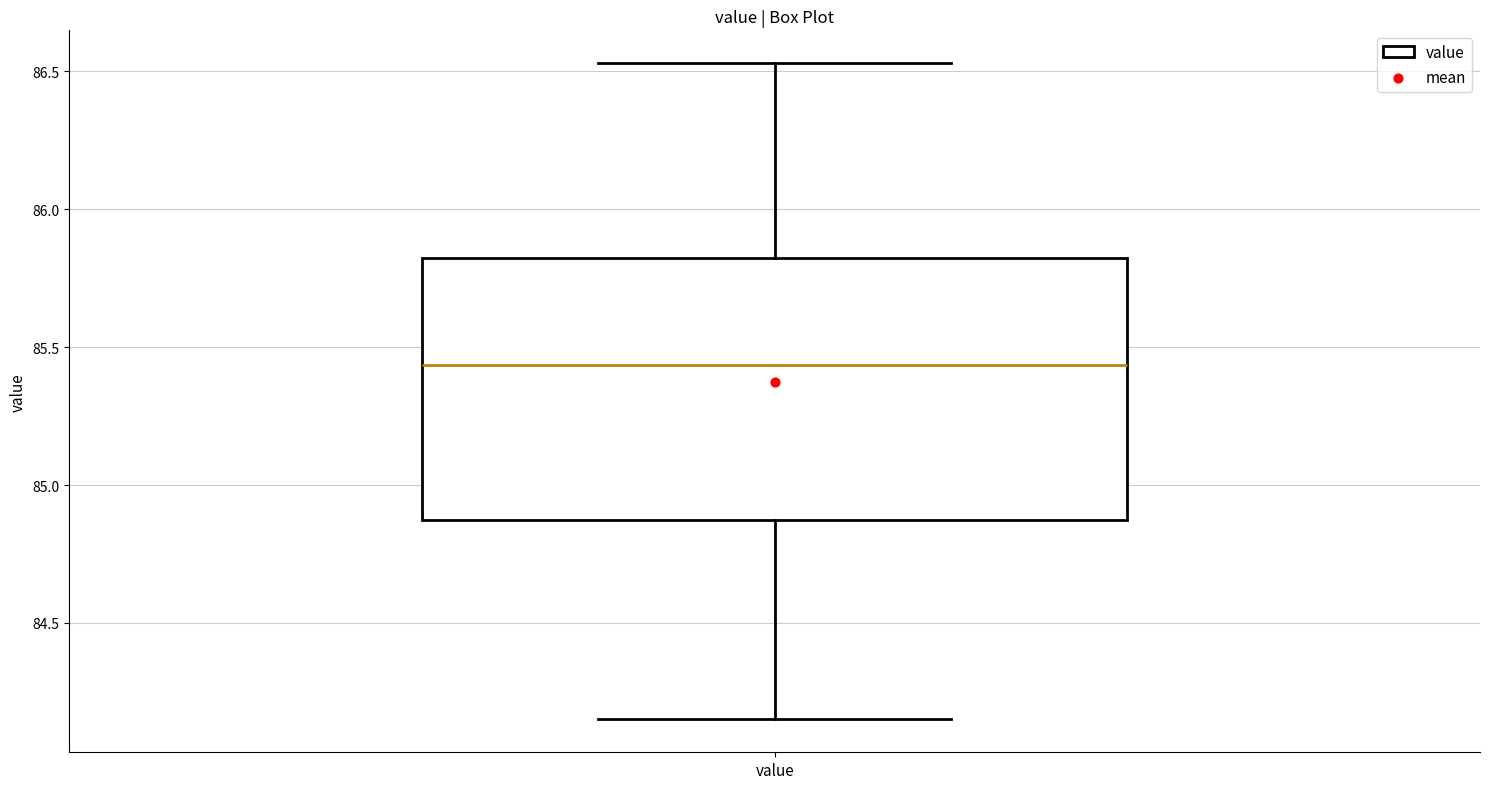

Transcribe this box plot: give where the median line is, the range the box spans, and where the two whiskers end, as read against the y-axis. The values are not printed on the chart, so give them approximately, as read against the axis.

median 85.45, box 84.90 to 85.80, whiskers 84.15 to 86.55